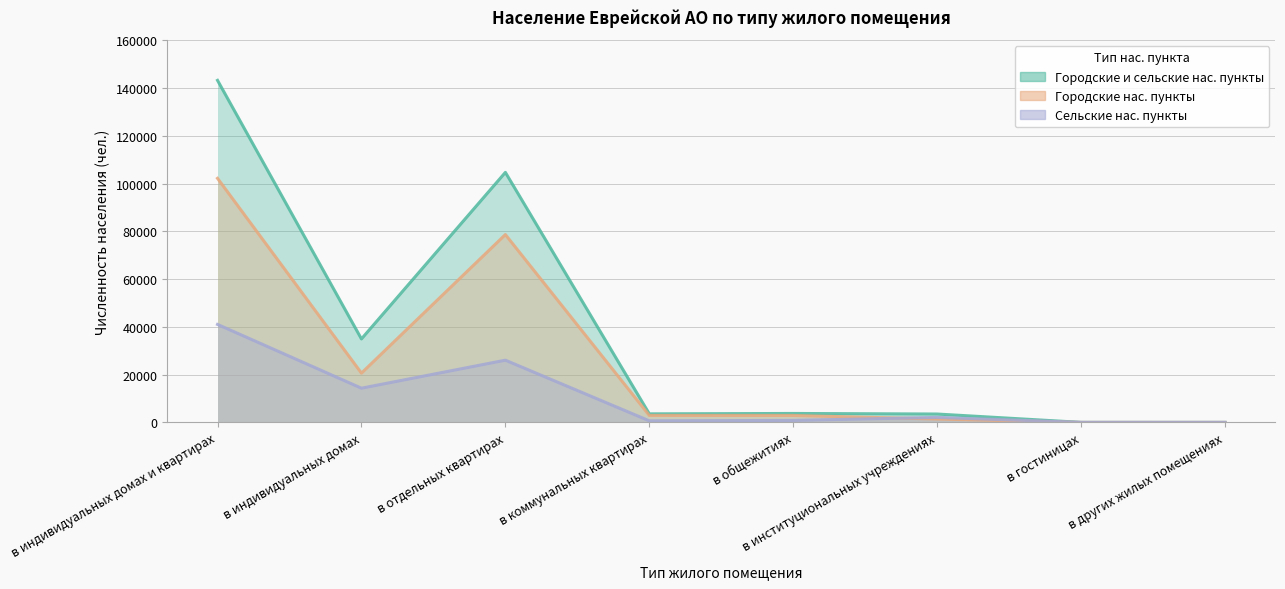

At which category is the sum across all series the highest?

в индивидуальных домах и квартирах